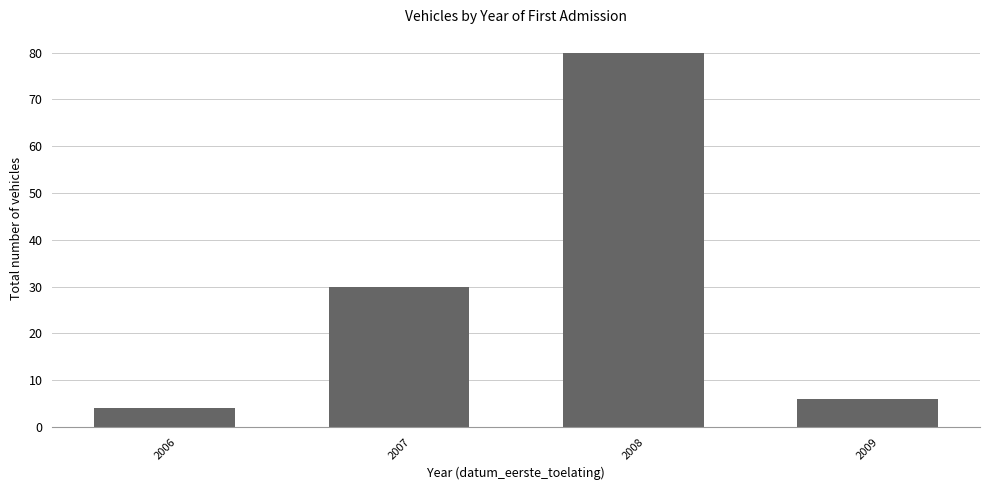

List the labels in order of value, smallest first.

2006, 2009, 2007, 2008